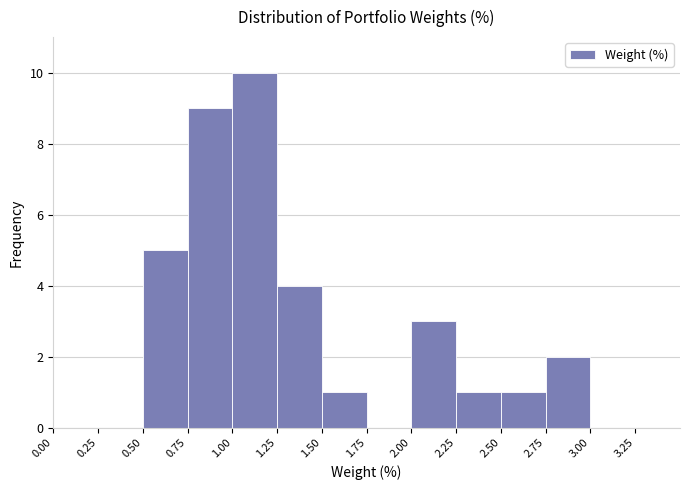

Reading left to right, transcribe this chart: for each bar, give the range it covers on the x-axis and its height. The values are not printed on the chart, so give them approximately, as read against the axis.

0.00 to 0.25: 0
0.25 to 0.50: 0
0.50 to 0.75: 5
0.75 to 1.00: 9
1.00 to 1.25: 10
1.25 to 1.50: 4
1.50 to 1.75: 1
1.75 to 2.00: 0
2.00 to 2.25: 3
2.25 to 2.50: 1
2.50 to 2.75: 1
2.75 to 3.00: 2
3.00 to 3.25: 0